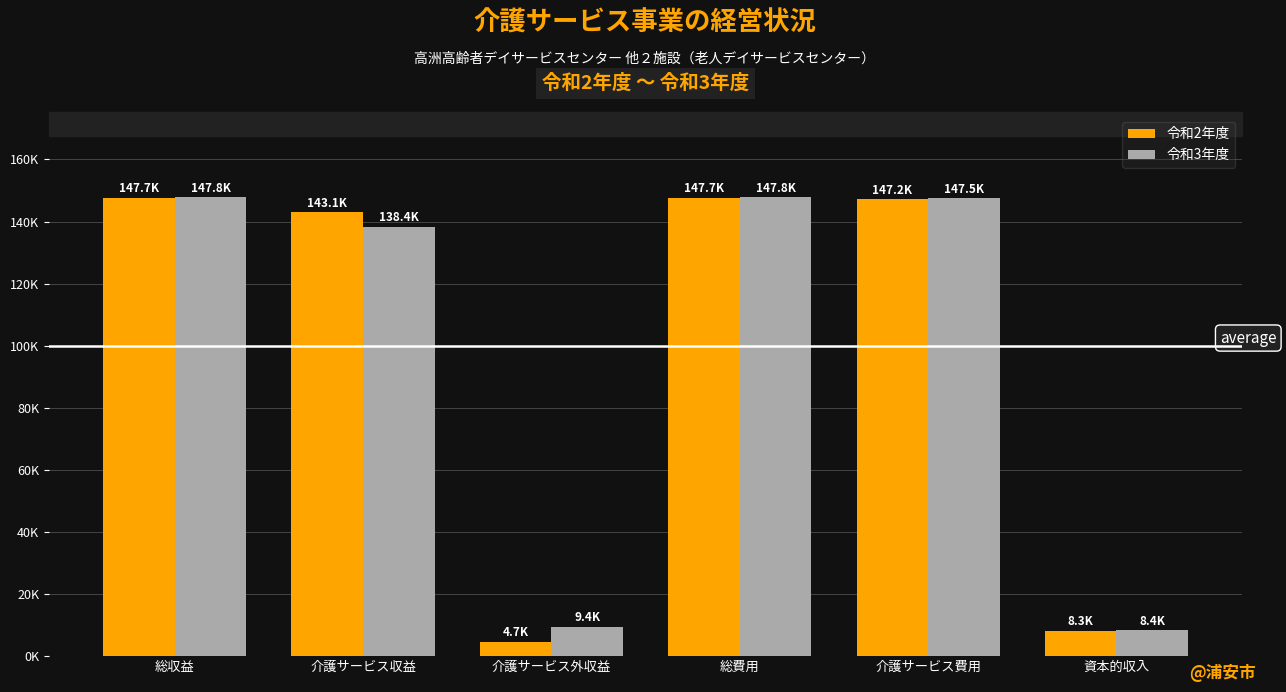

Rank the categories by 令和3年度 value from lowest to highest.

資本的収入, 介護サービス外収益, 介護サービス収益, 介護サービス費用, 総収益, 総費用